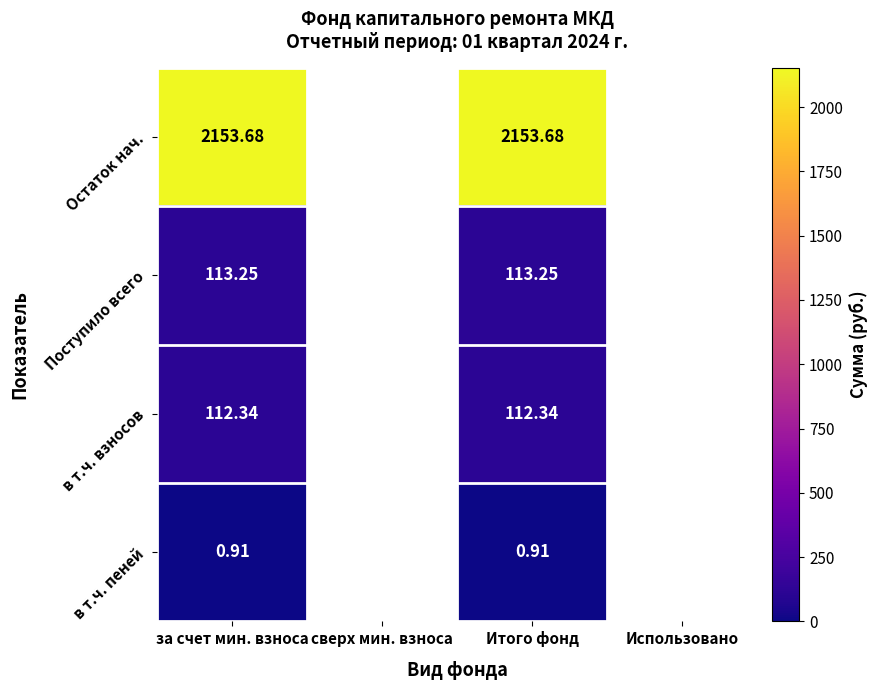

What is the total value across all series at за счет мин. взноса?

2380.2